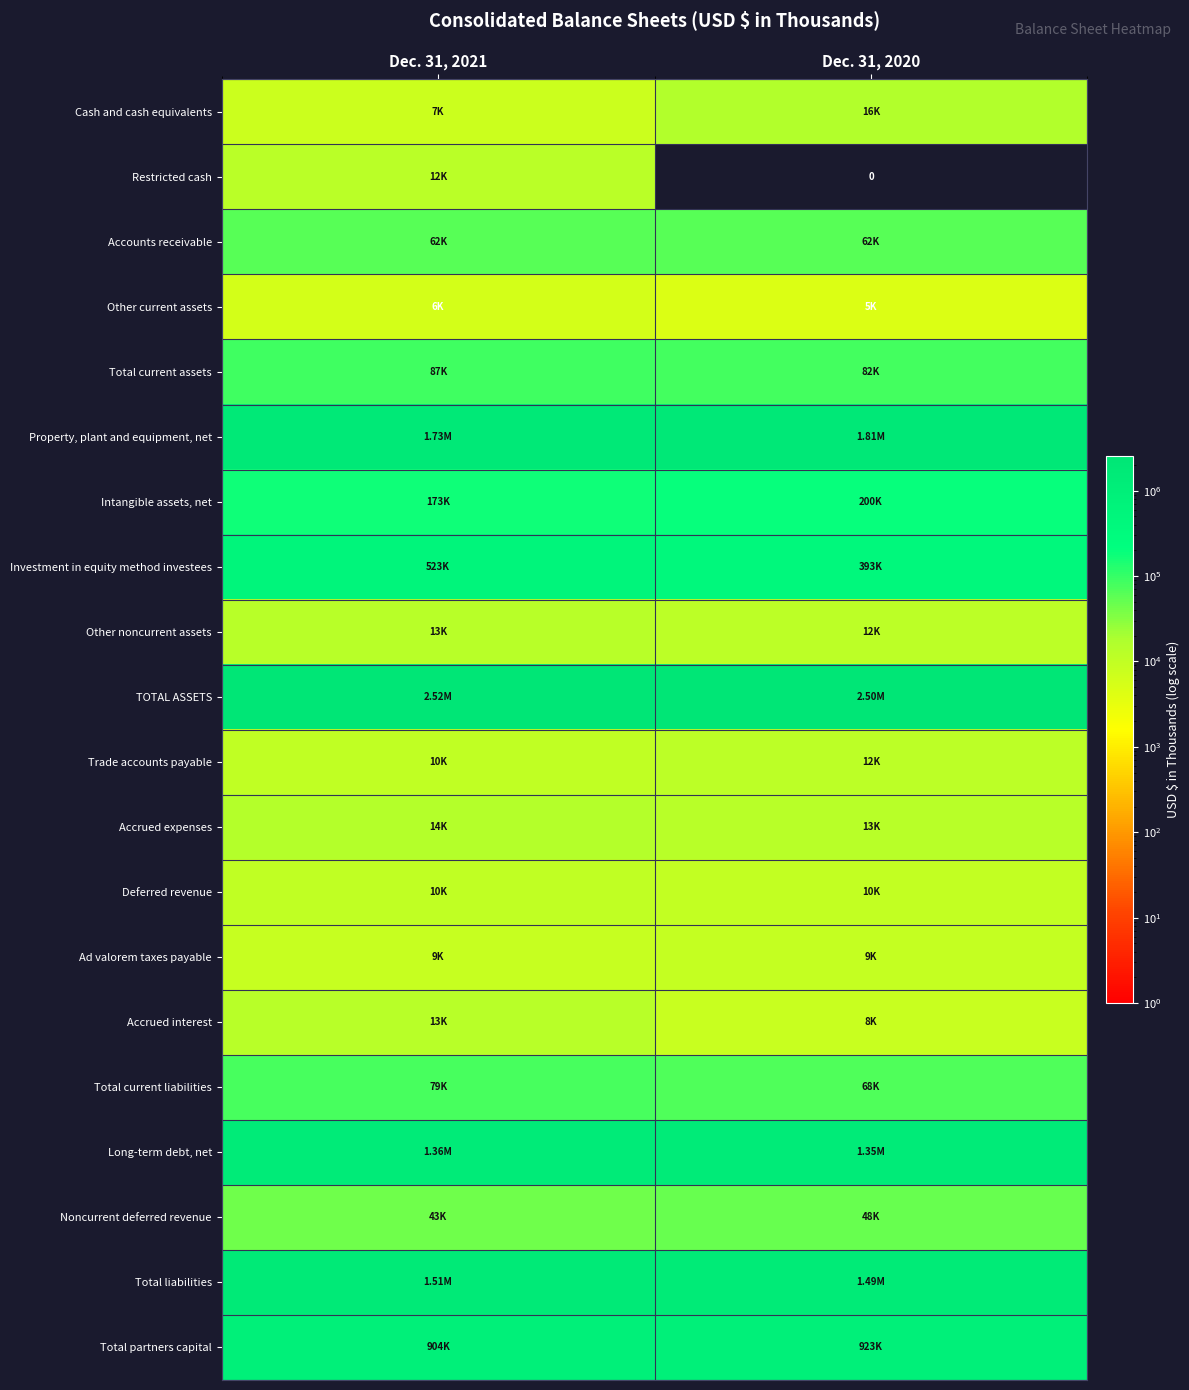

Between Dec. 31, 2021 and Dec. 31, 2020, which series saw the biggest shift?

Investment in equity method investees